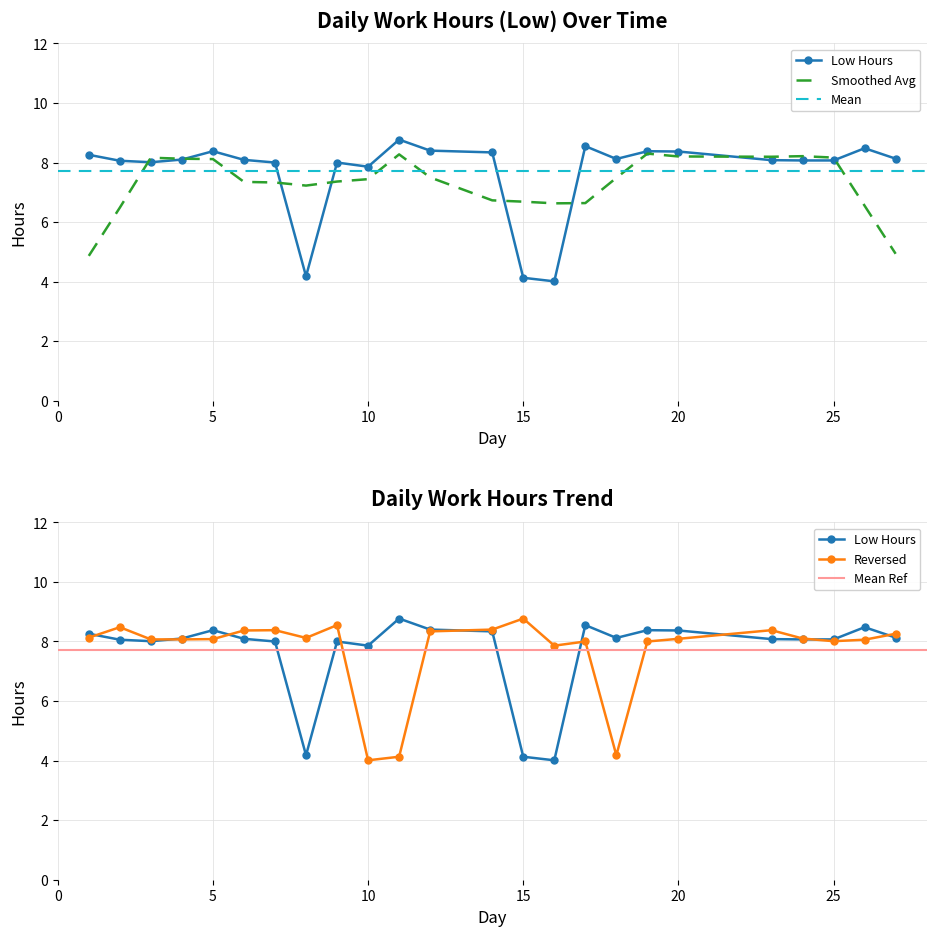

Does the chart have visible grid lines?

Yes